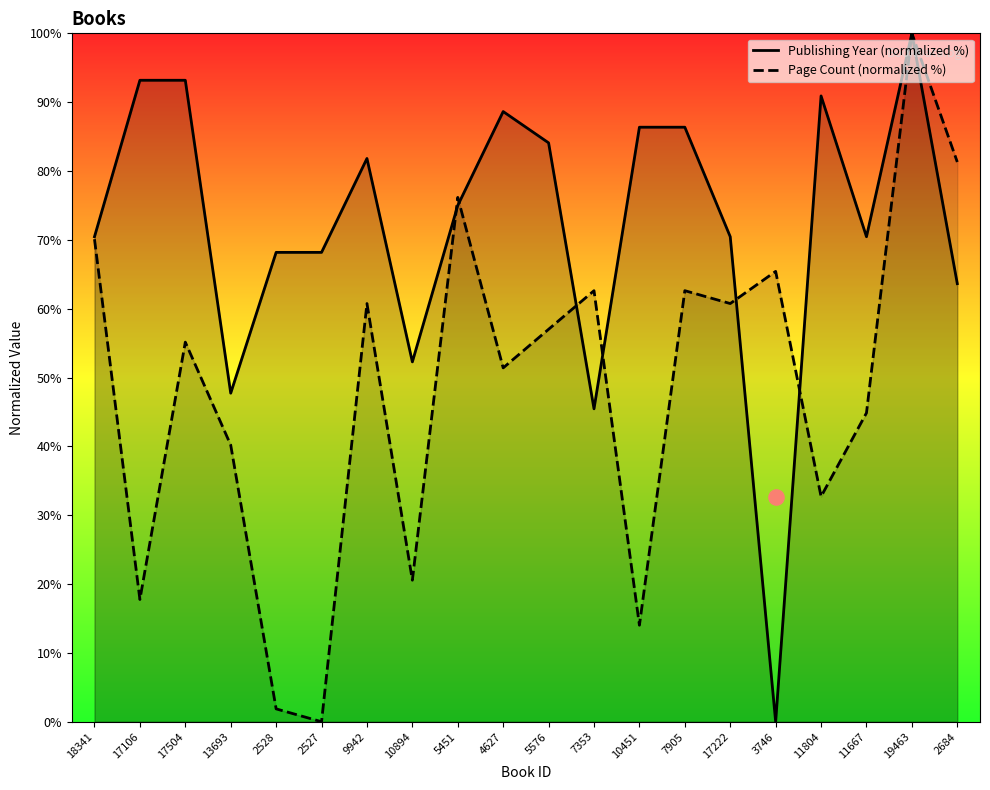

Which series reaches the maximum Y coordinate?

Publishing Year (normalized %)